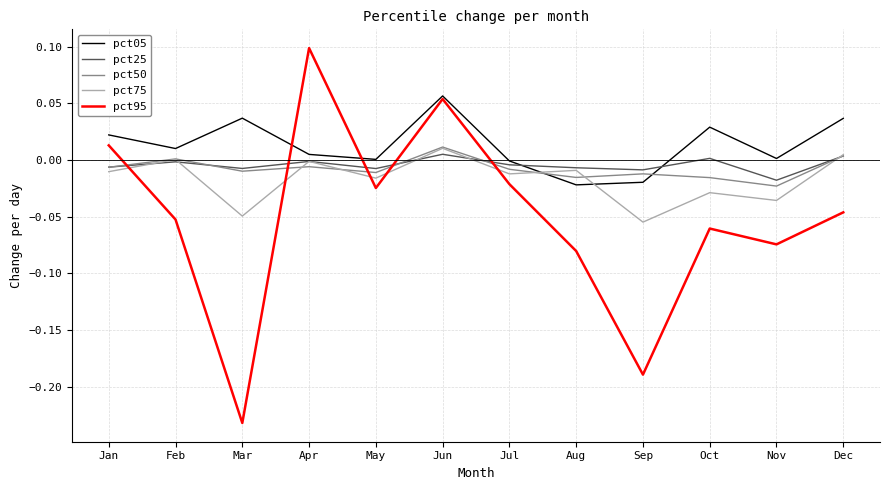

True or false: pct95 and pct75 intersect in this chart.

True